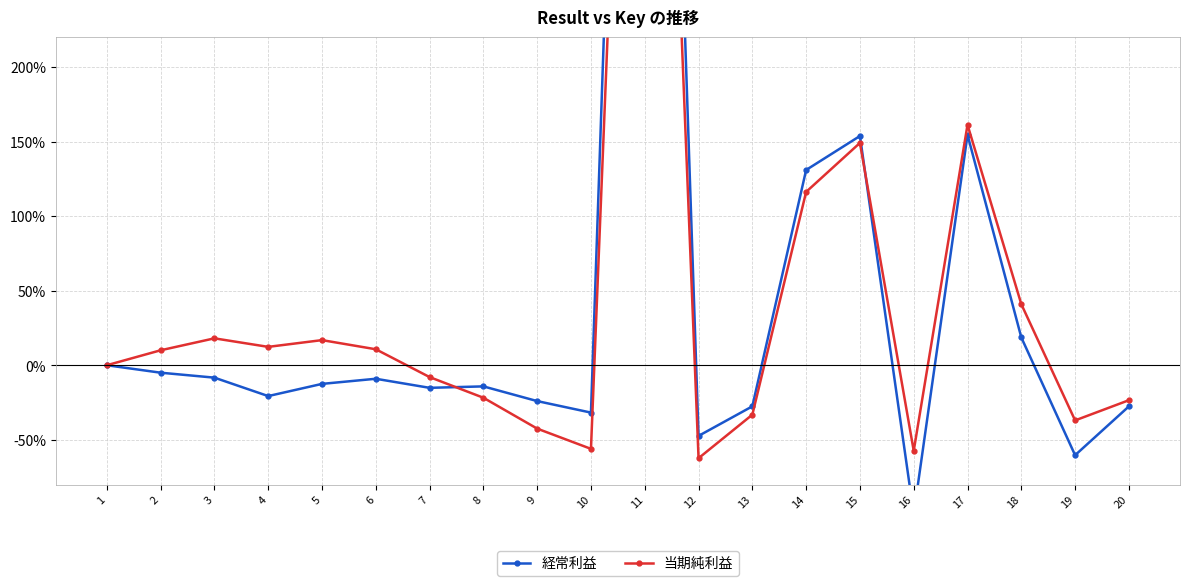

At how many categories does at least one series exceed 686?

1